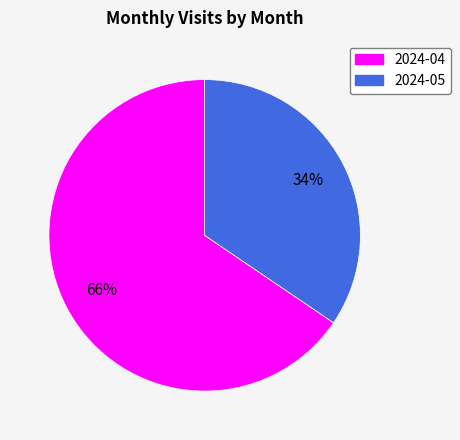

To the nearest percent, what is the combined percentage of 2024-04 and 2024-05?

100%